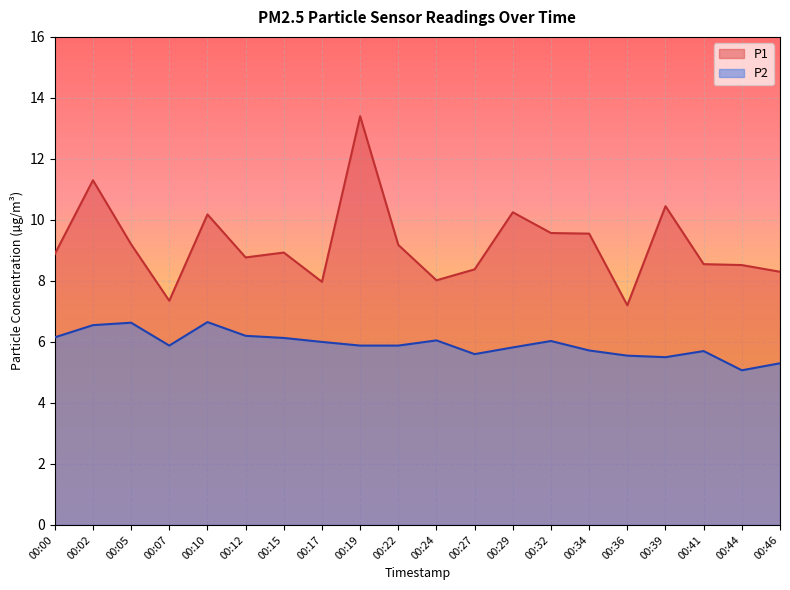

At which label does P1 first exceed 8?

00:00